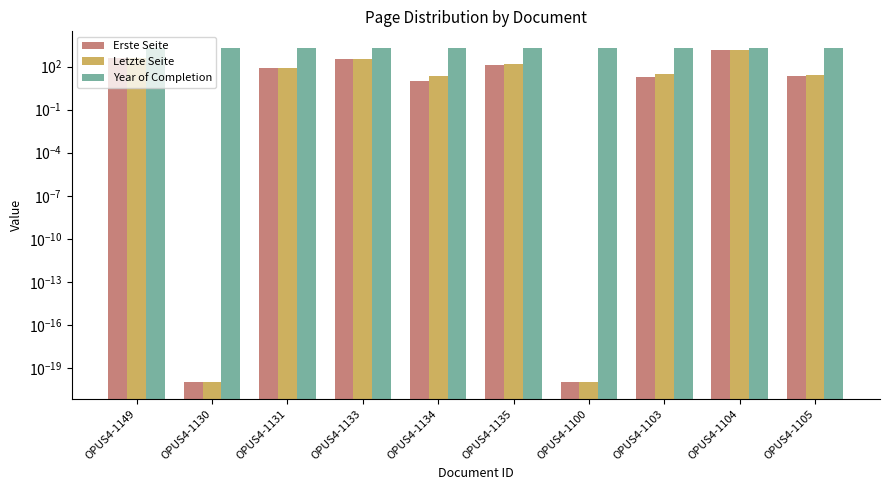

At which category does the chart reach its peak across all series?

OPUS4-1103